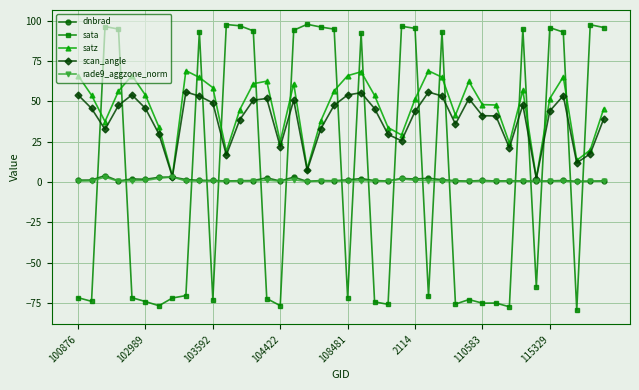

Which series has the largest range (max minus min)?

sata